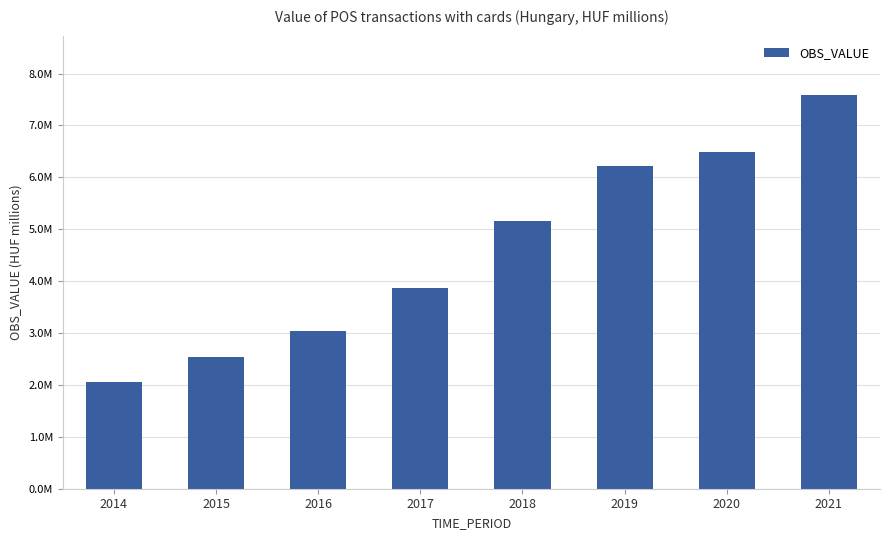

What is the average value?

4619123.6